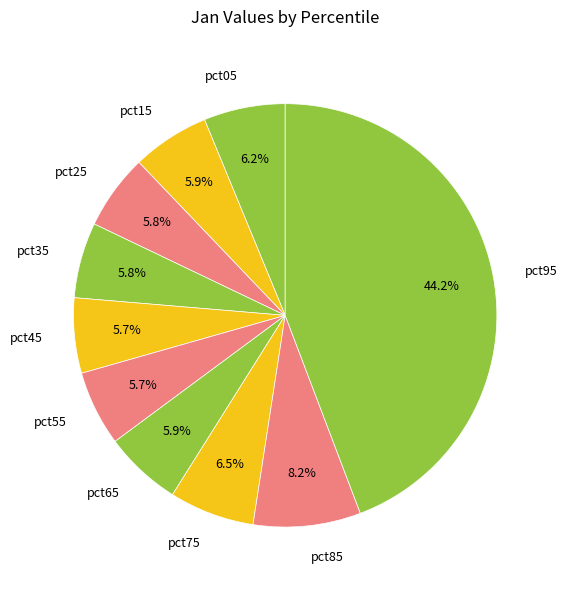

Does any single category account for the majority?

No